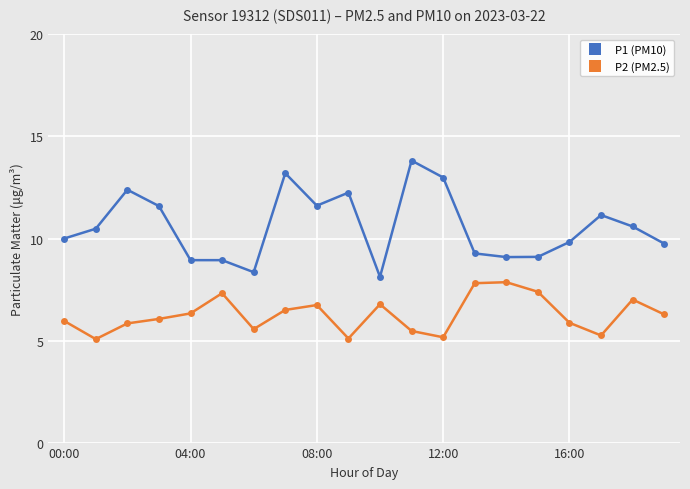

True or false: P1 (PM10) and P2 (PM2.5) cross at least once.

False